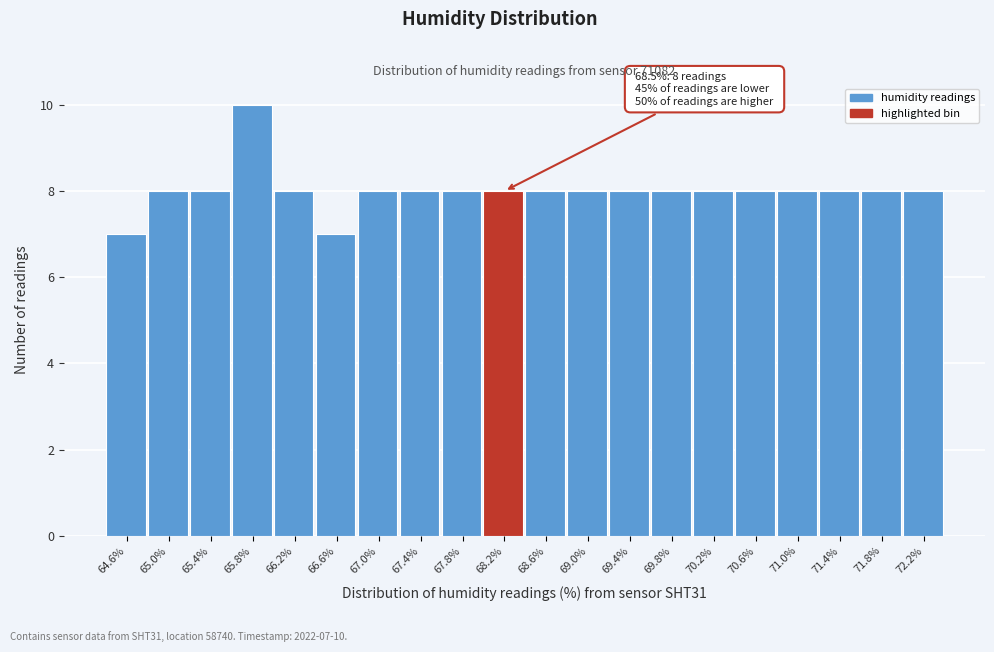

Reading right to left, extract all data points from this chart.

72.2%=8	71.8%=8	71.4%=8	71.0%=8	70.6%=8	70.2%=8	69.8%=8	69.4%=8	69.0%=8	68.6%=8	68.2%=8	67.8%=8	67.4%=8	67.0%=8	66.6%=7	66.2%=8	65.8%=10	65.4%=8	65.0%=8	64.6%=7